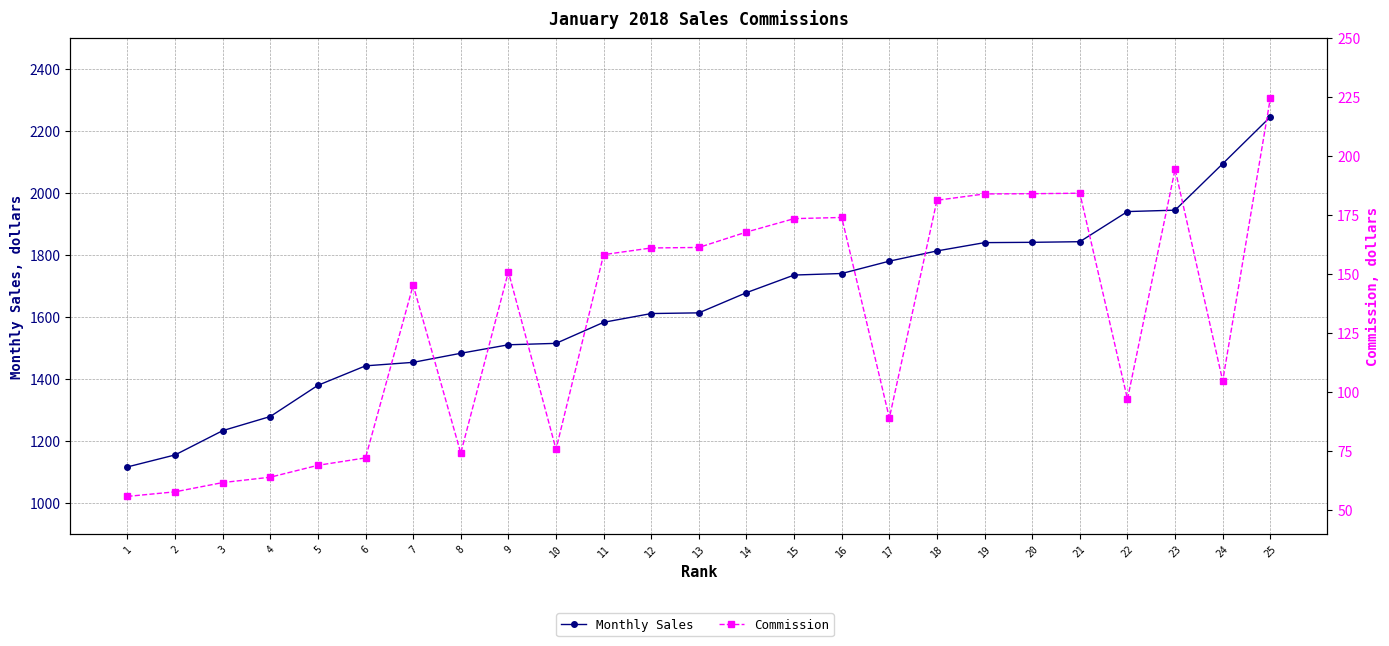

Which series has the widest spread of values?

Monthly Sales